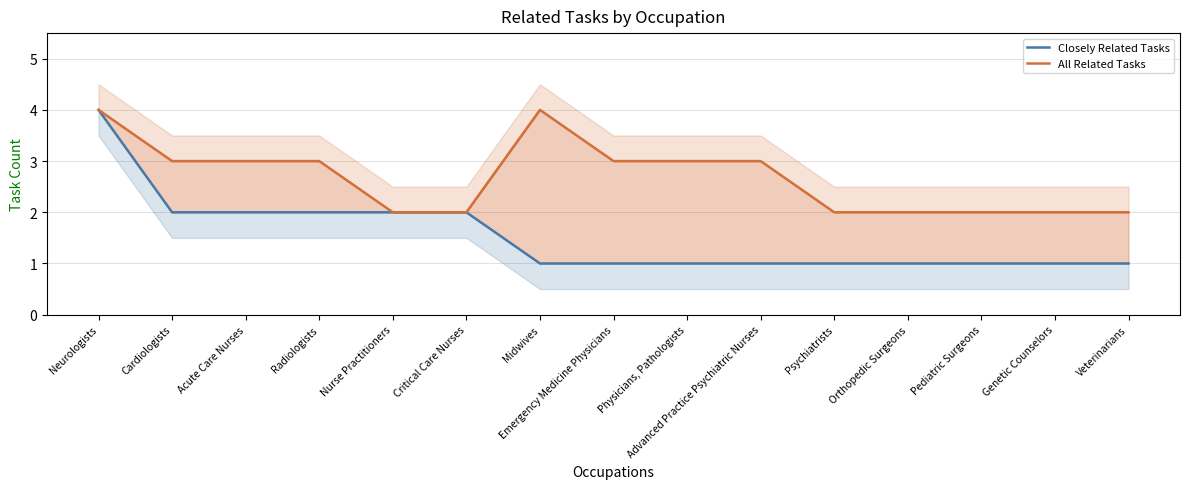

Is the value of All Related Tasks at Veterinarians greater than the value of Closely Related Tasks at Radiologists?

No